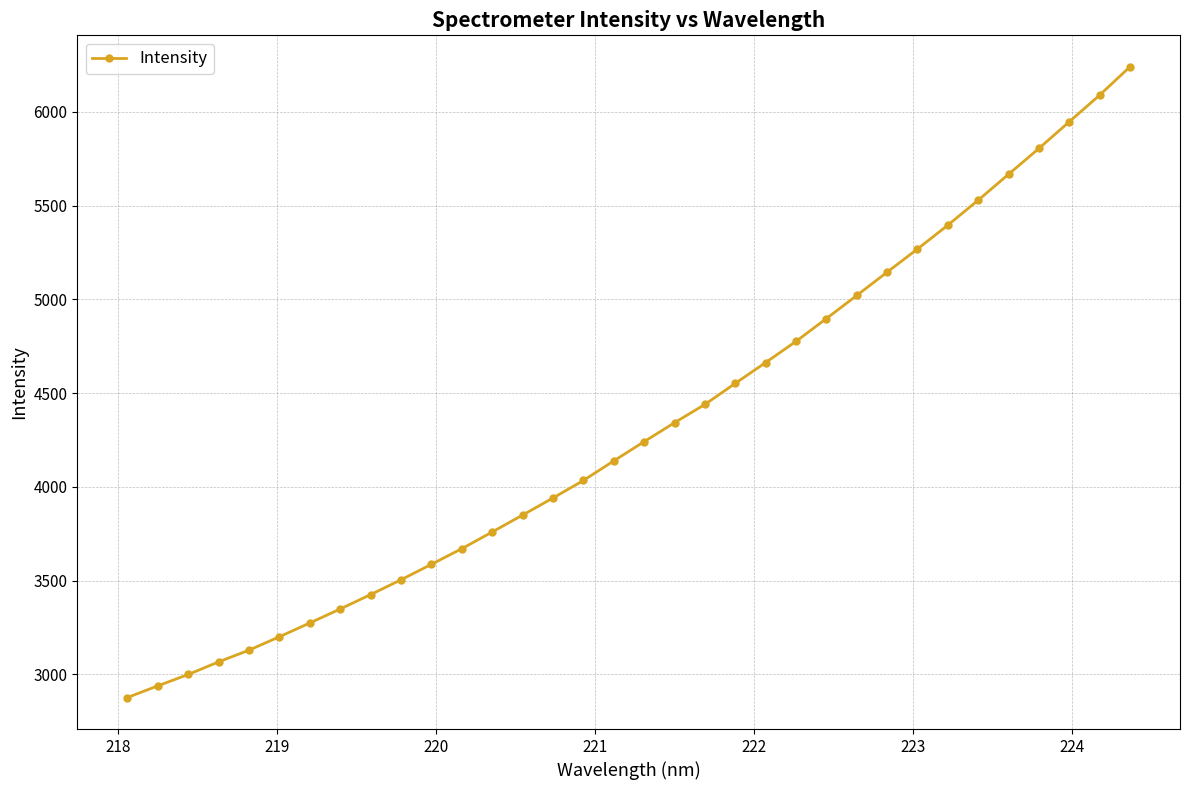

What is the difference between the maximum and minimum values?

3362.3